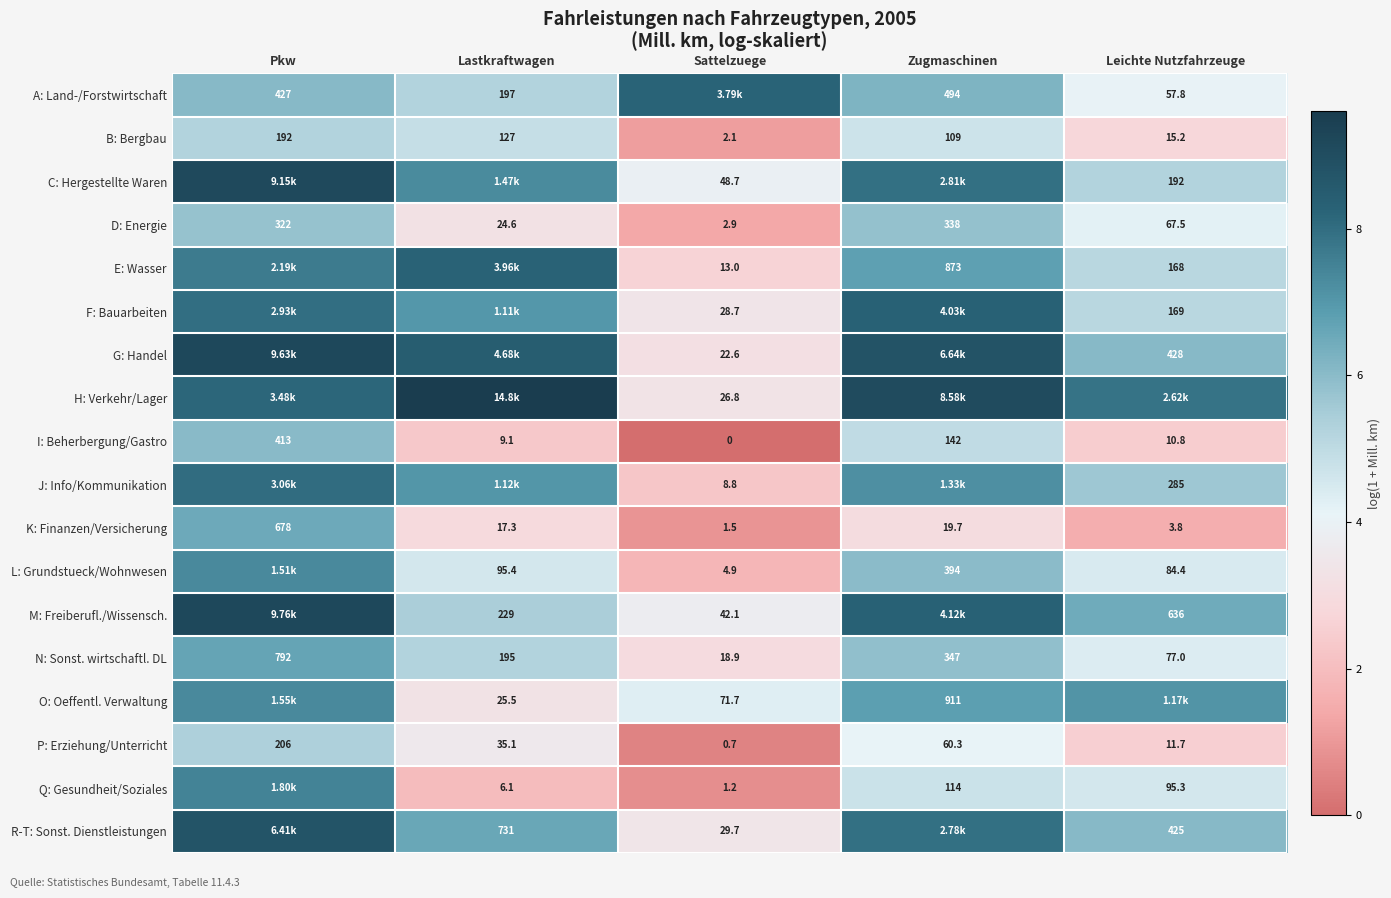

Rank the categories by N: Sonst. wirtschaftl. DL value from lowest to highest.

Sattelzuege, Leichte Nutzfahrzeuge, Lastkraftwagen, Zugmaschinen, Pkw